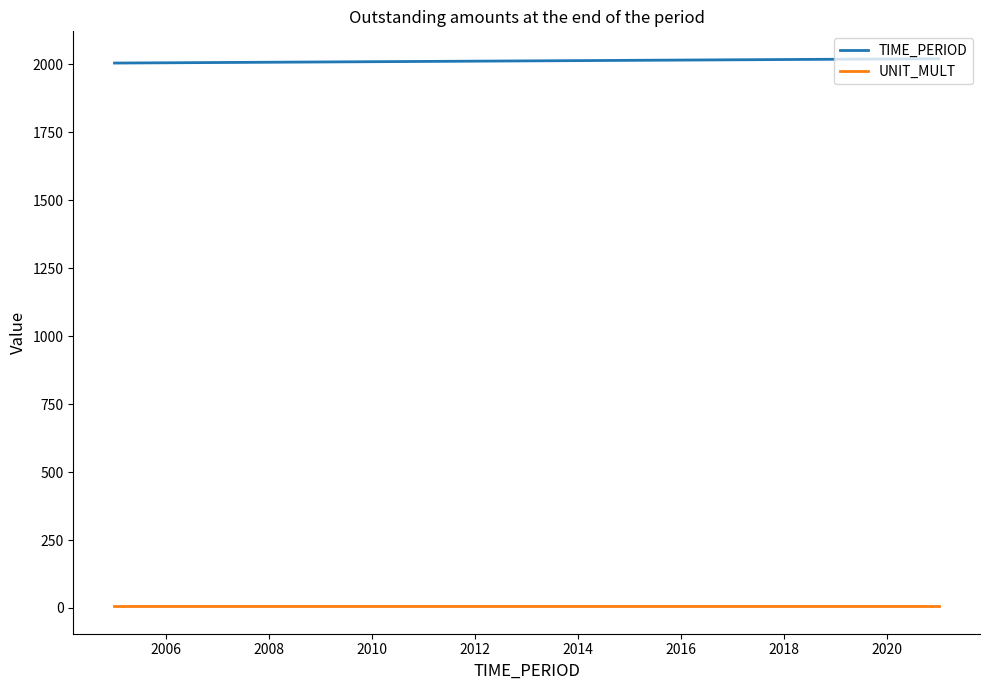

Rank the series by their maximum value, from highest to lowest.

TIME_PERIOD, UNIT_MULT